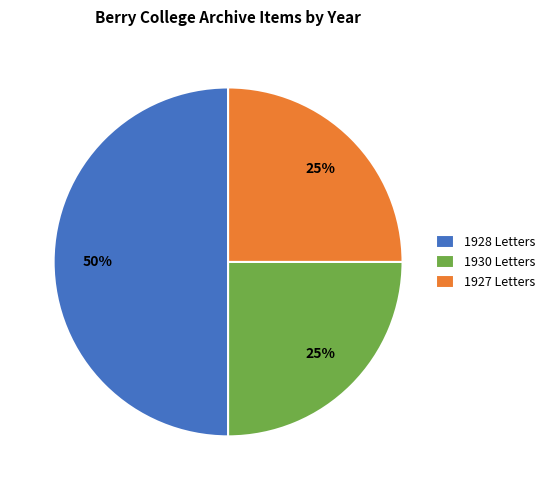

To the nearest percent, what is the difference between the 1928 Letters and 1930 Letters slice percentages?

25%